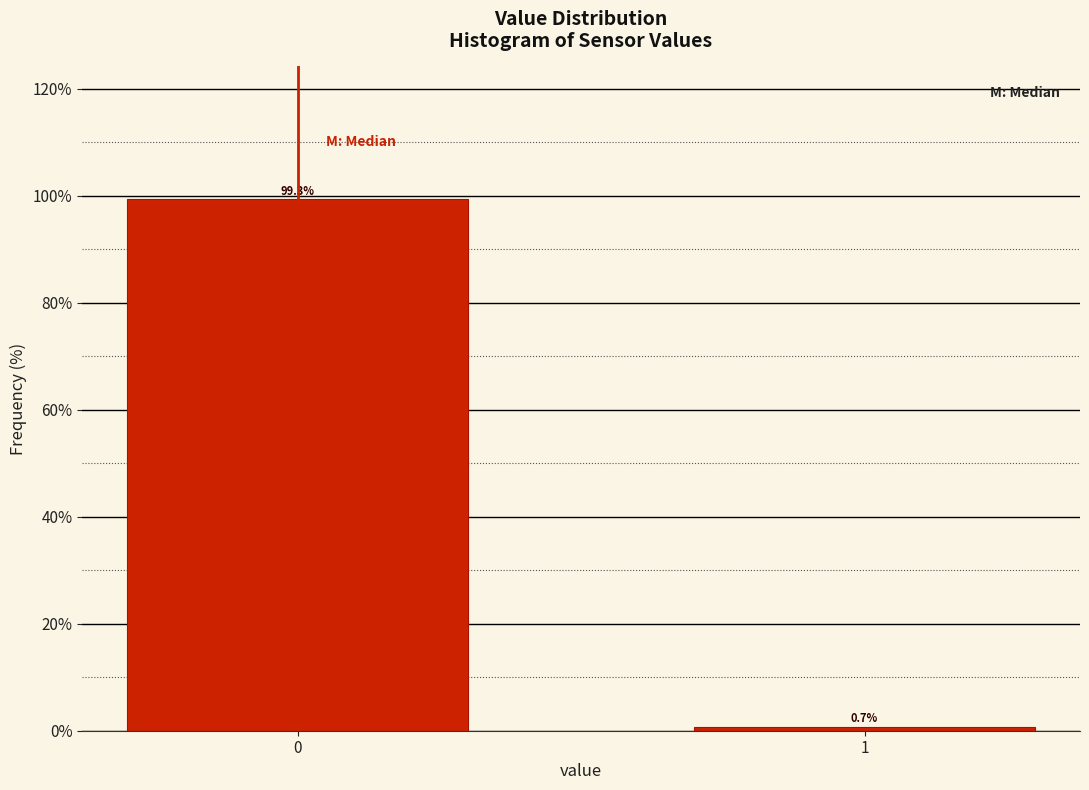

Reading left to right, list all the values displayed in this chart.

0=99.3	1=0.7